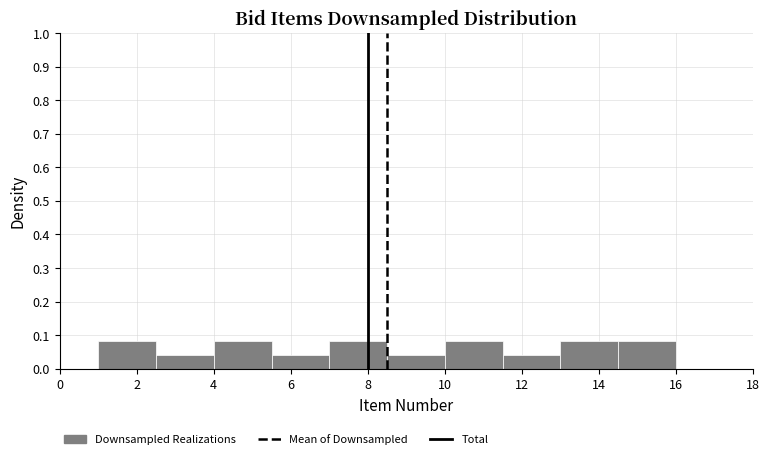

Reading left to right, transcribe this chart: for each bar, give the range it covers on the x-axis and its height. Neither the bar edges nor the heights are printed on the chart, so give them approximately, as read against the axes.

1.0 to 2.5: 0.08
2.5 to 4.0: 0.04
4.0 to 5.5: 0.08
5.5 to 7.0: 0.04
7.0 to 8.5: 0.08
8.5 to 10.0: 0.04
10.0 to 11.5: 0.08
11.5 to 13.0: 0.04
13.0 to 14.5: 0.08
14.5 to 16.0: 0.08